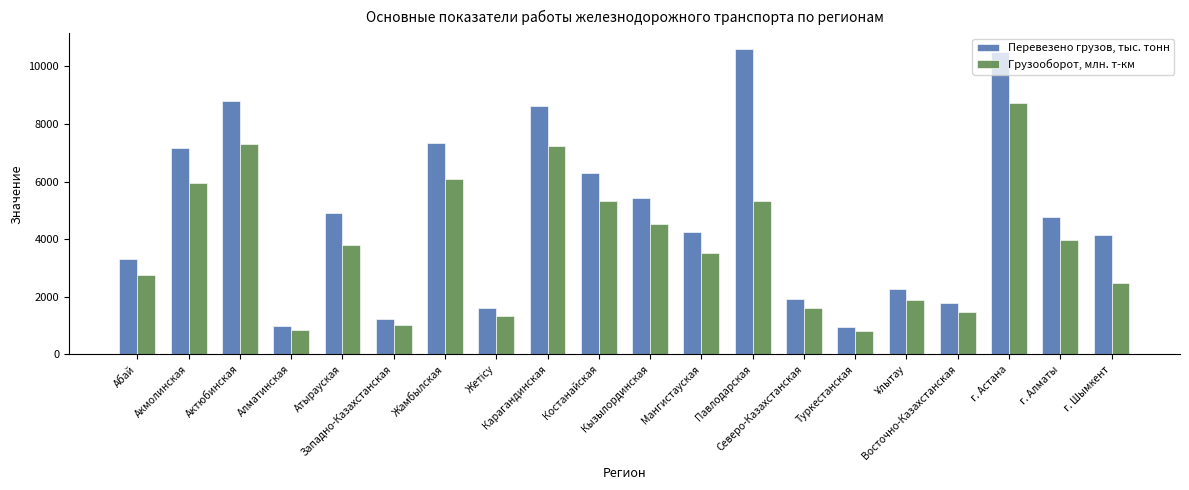

Which series has the largest range (max minus min)?

Перевезено грузов, тыс. тонн